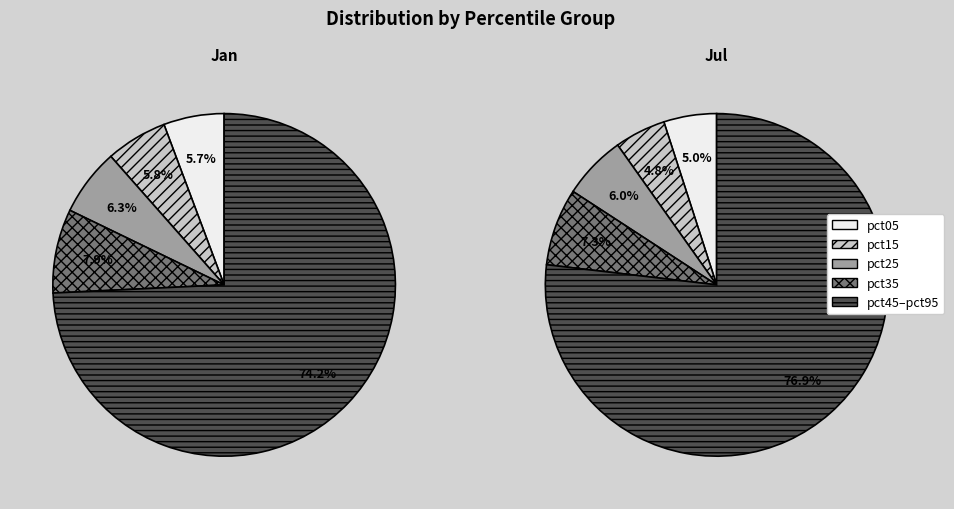

What portion of the pie excludes pct35?

92.1%